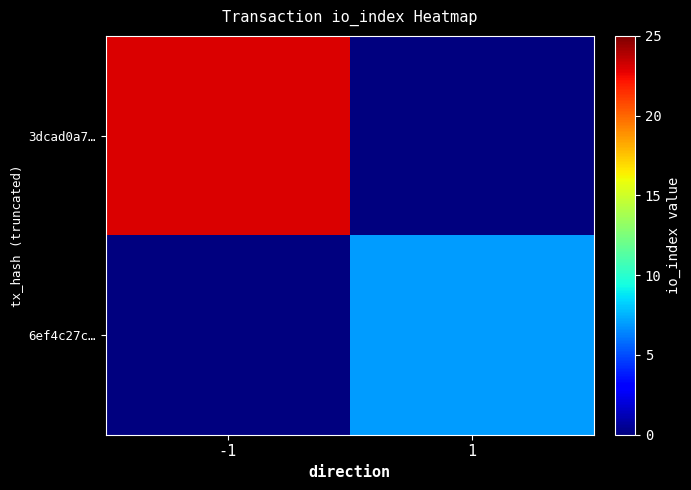

Reading left to right, extract all data points from this chart.

3dcad0a7…: -1=23	1=0
6ef4c27c…: -1=0	1=7